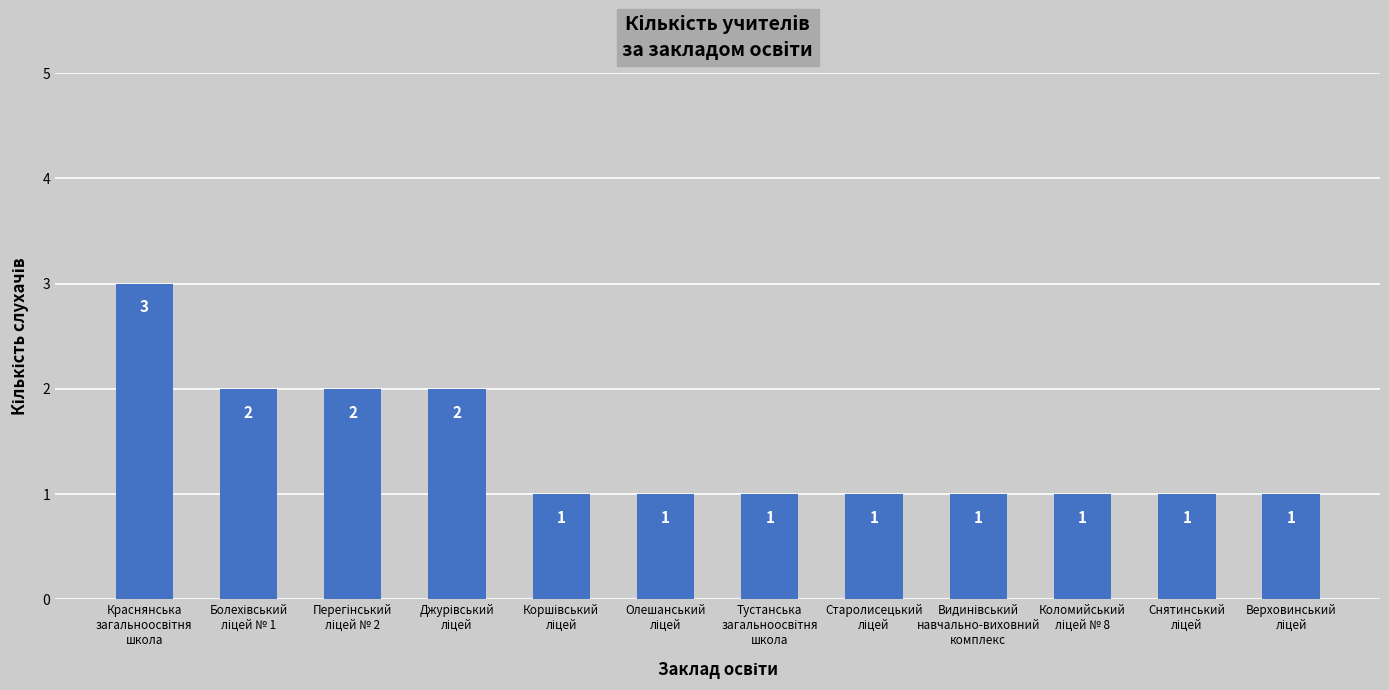

What is the maximum value shown in the chart?

3